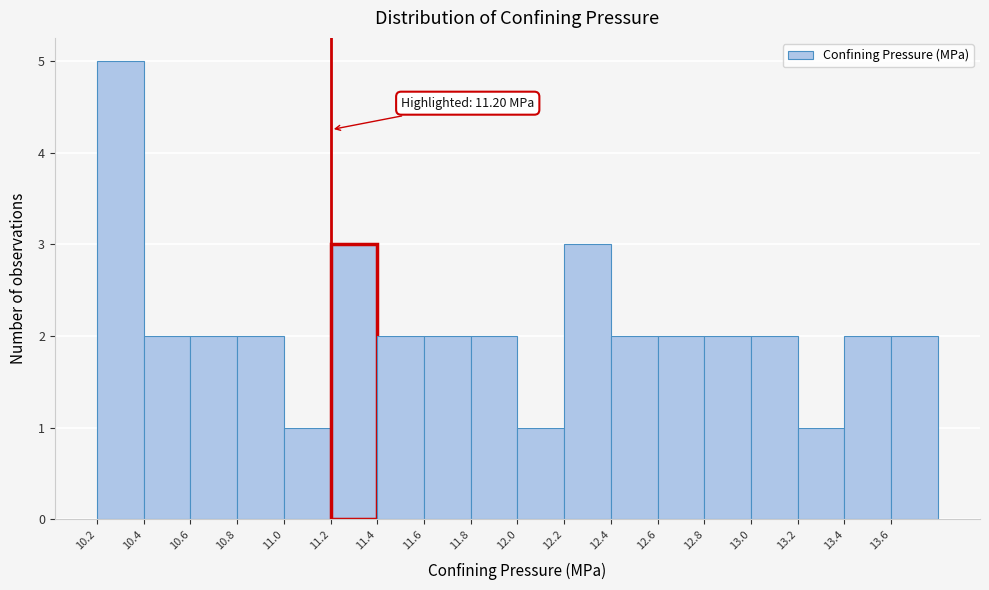

Which range on the x-axis has the tallest bar?

10.2 to 10.4